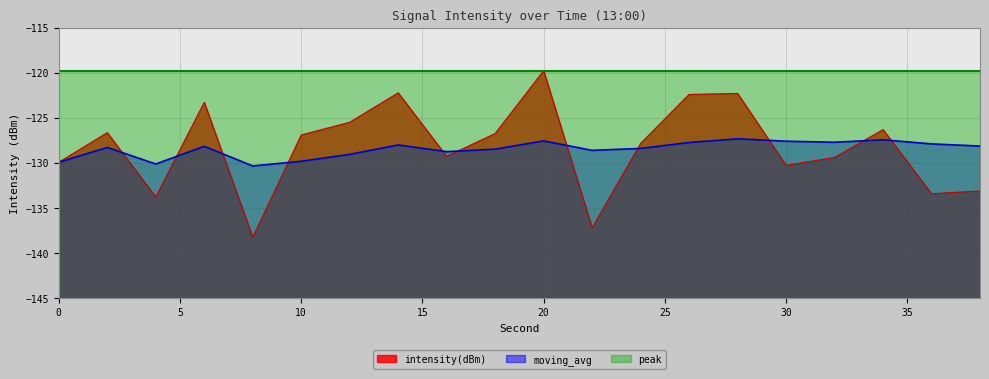

True or false: moving_avg and peak cross at least once.

False